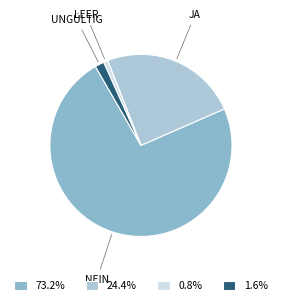

Between NEIN and LEER, which is larger?

NEIN